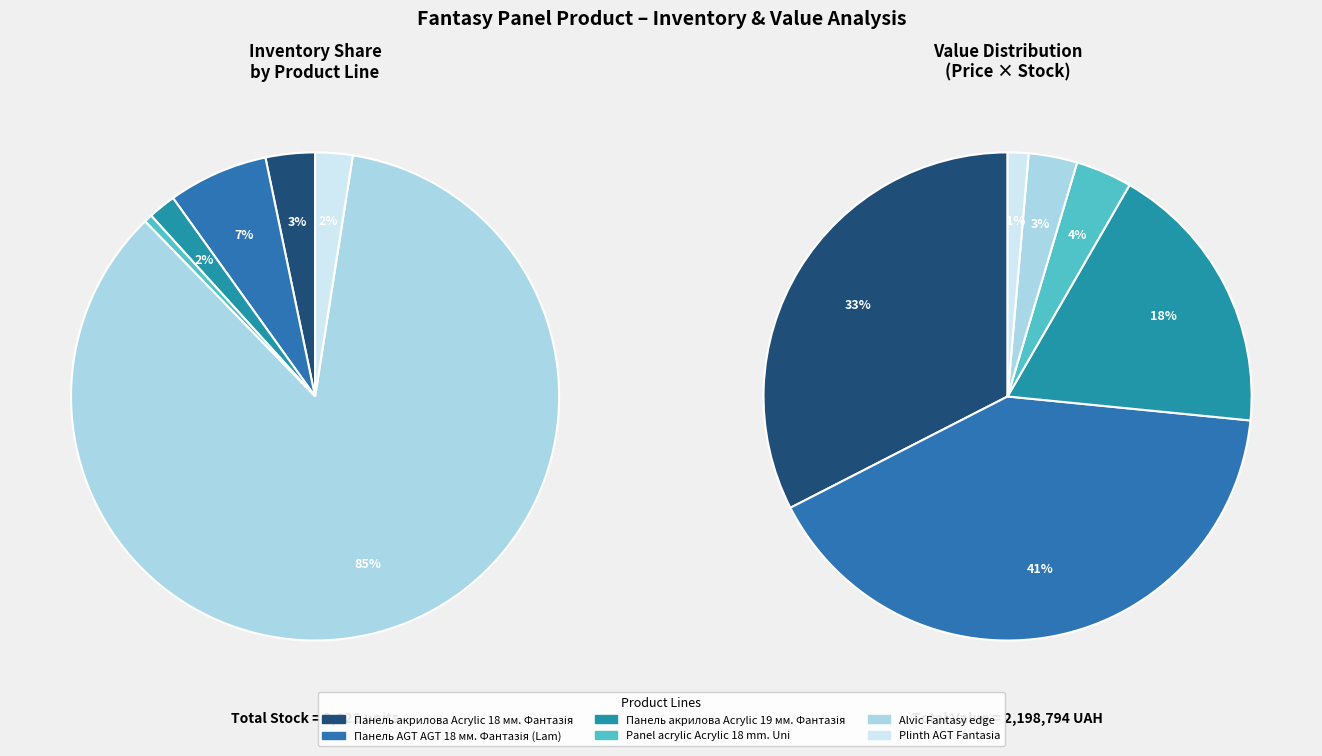

True or false: Plinth AGT Fantasia accounts for 2% of the total.

True